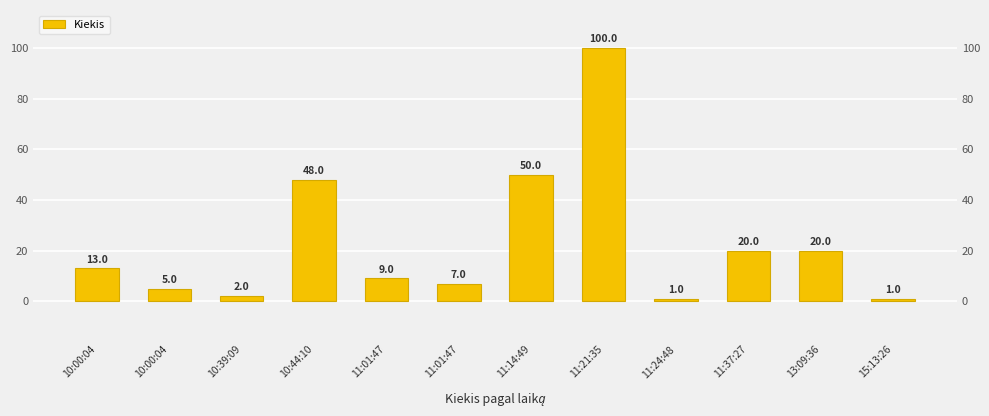

Where does the data first go above 13?

10:44:10